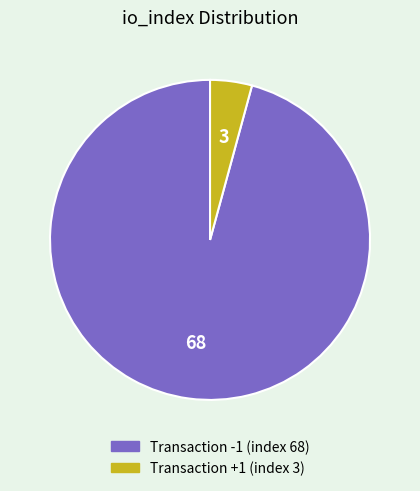

Is there any slice that represents more than half of the pie?

Yes